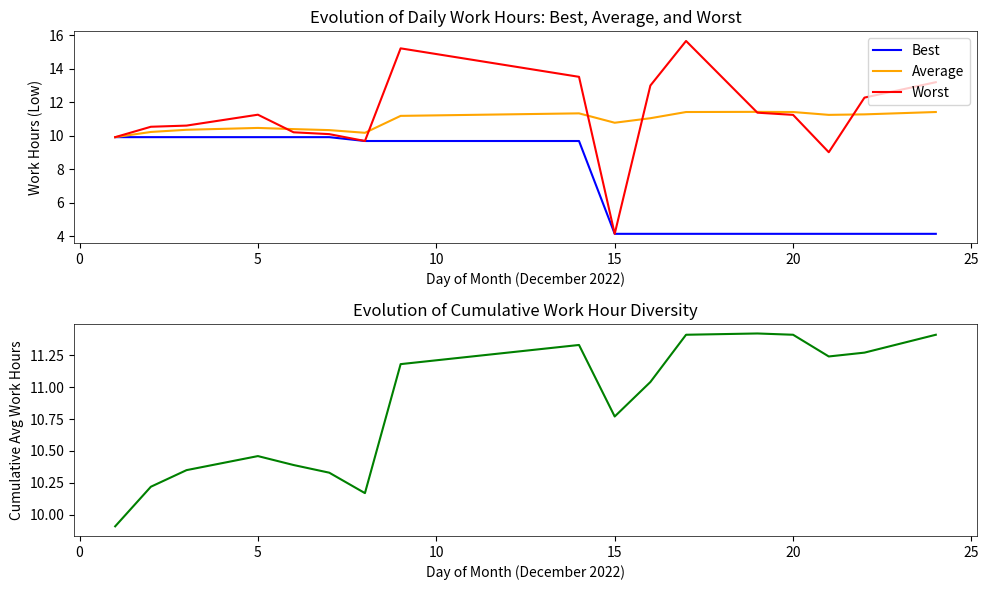

Rank the series by their maximum value, from highest to lowest.

Worst, Average, Cumulative Avg, Best